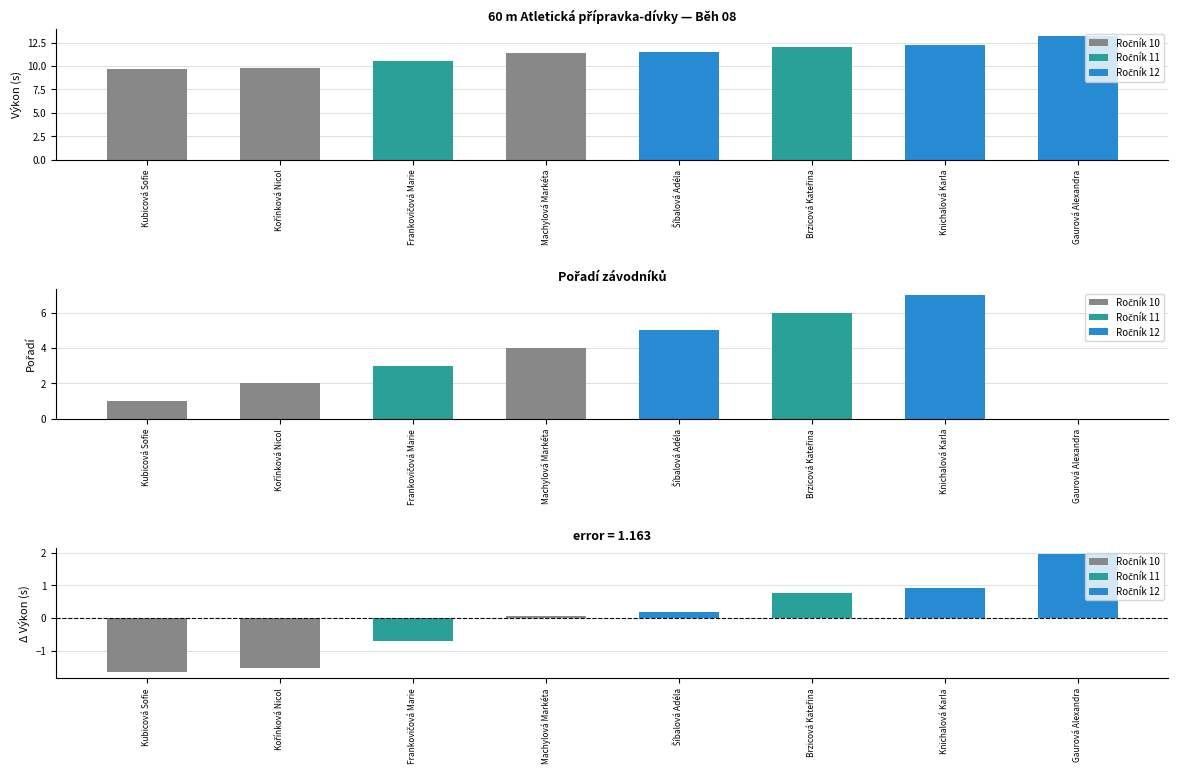

What position from the right is Knichalová Karla?

2